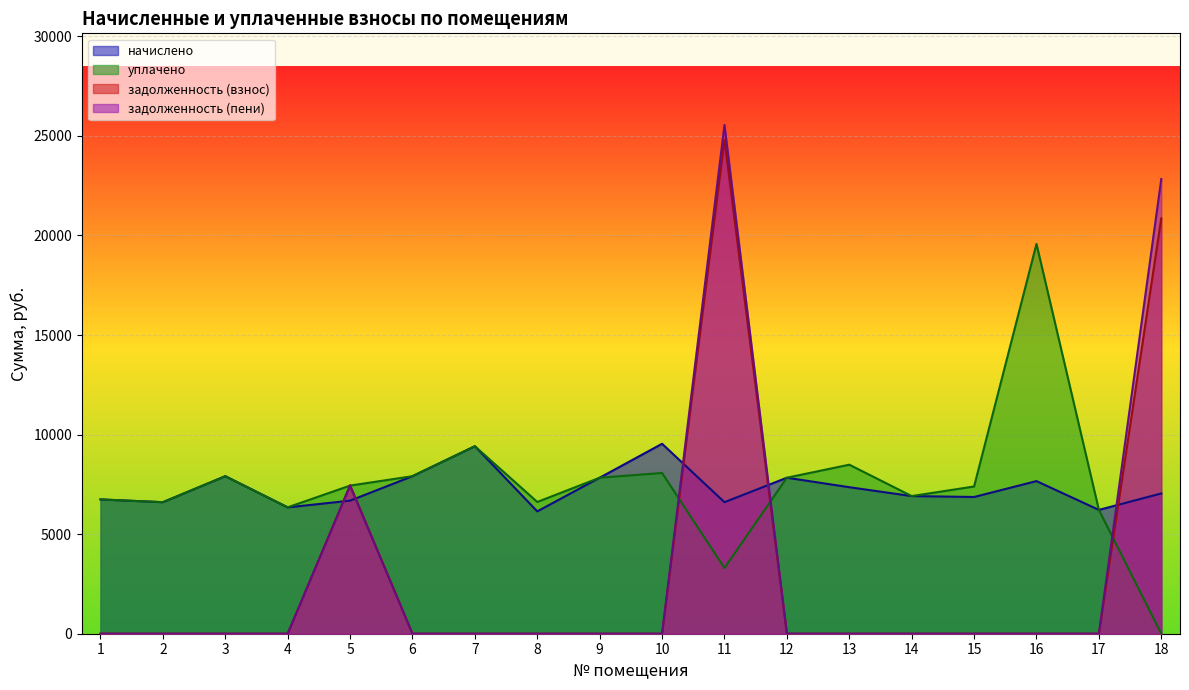

What is the value of the начислено point at the 8th from the left?

6144.0